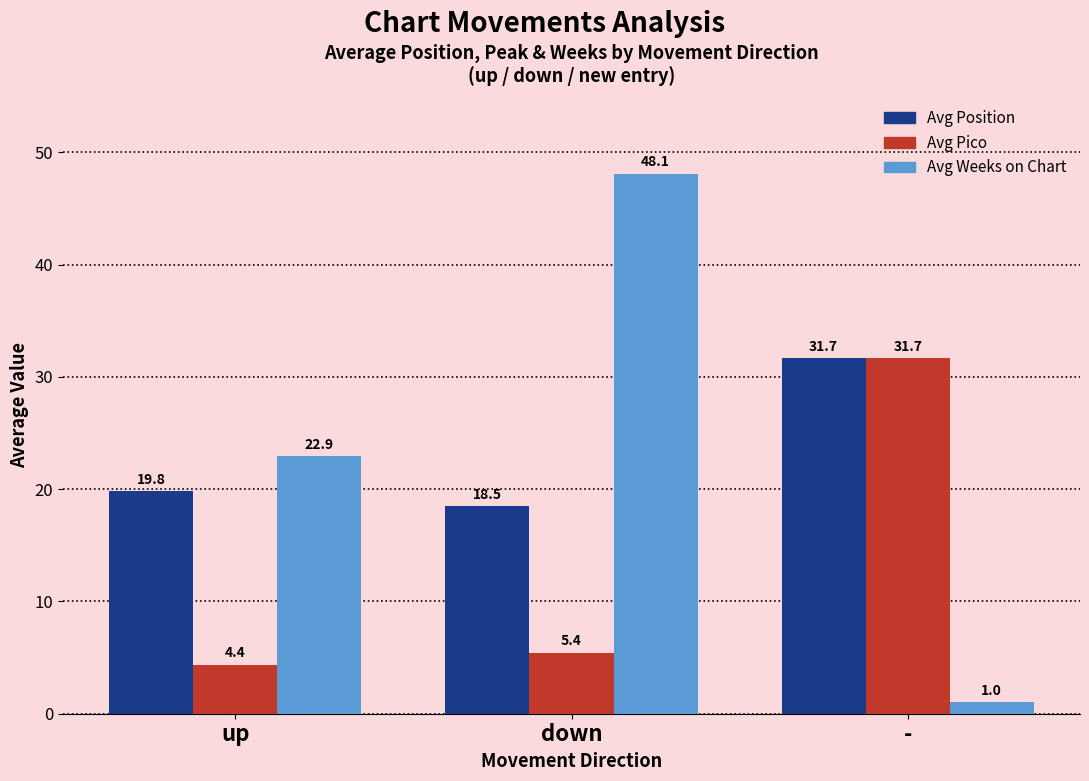

Rank the series at down from highest to lowest value.

Avg Weeks on Chart, Avg Position, Avg Pico